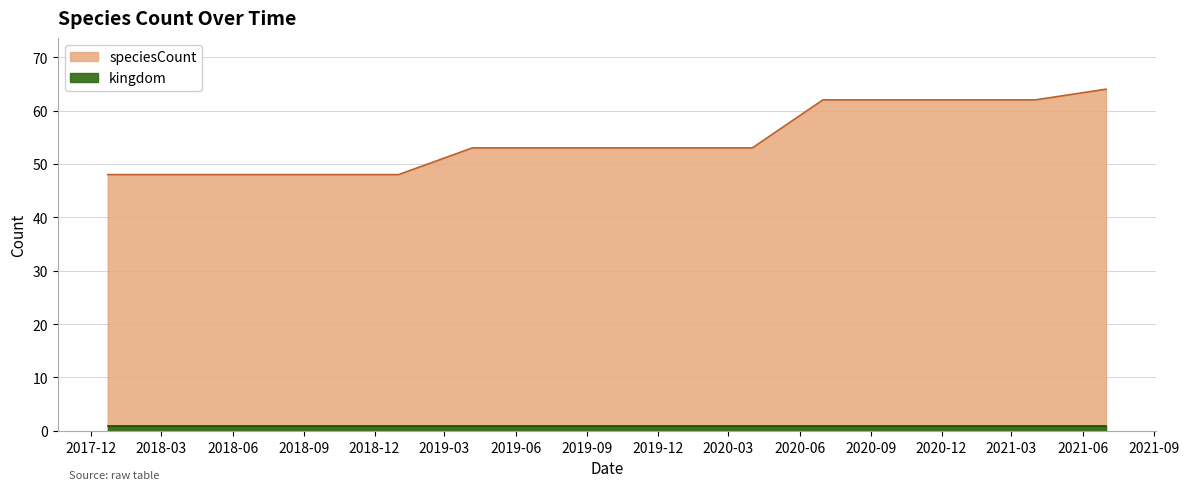

What is the value of the 14th point from the left?

62